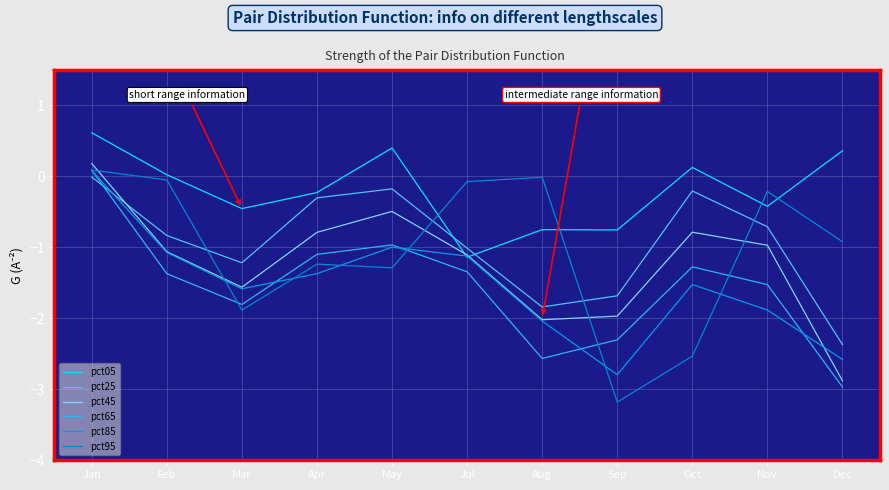

How many intersections are there between pct05 and pct45?

2